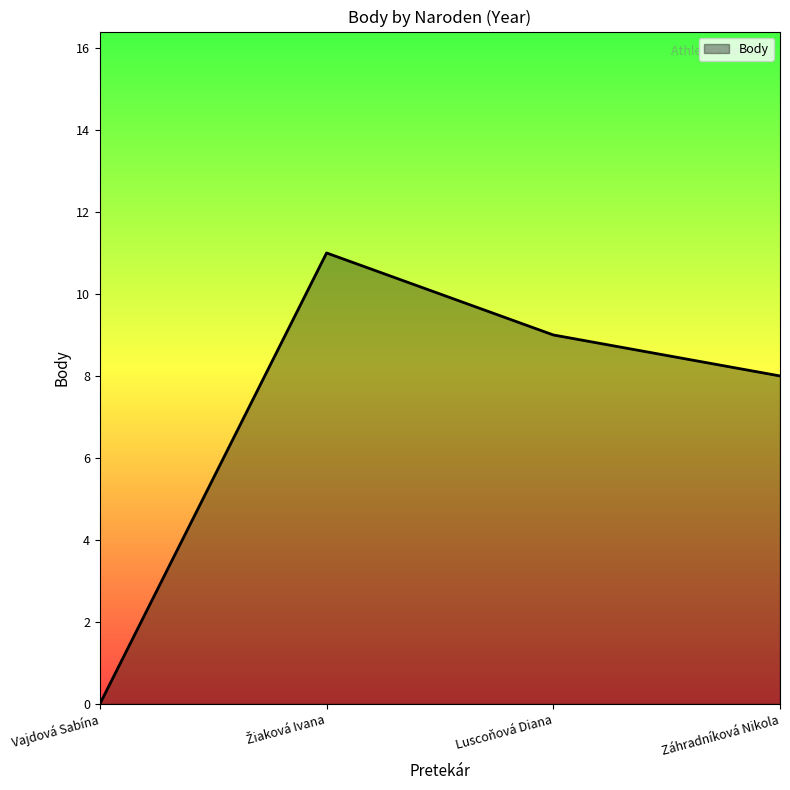

Is it true that the value at Vajdová Sabína is 5?

False